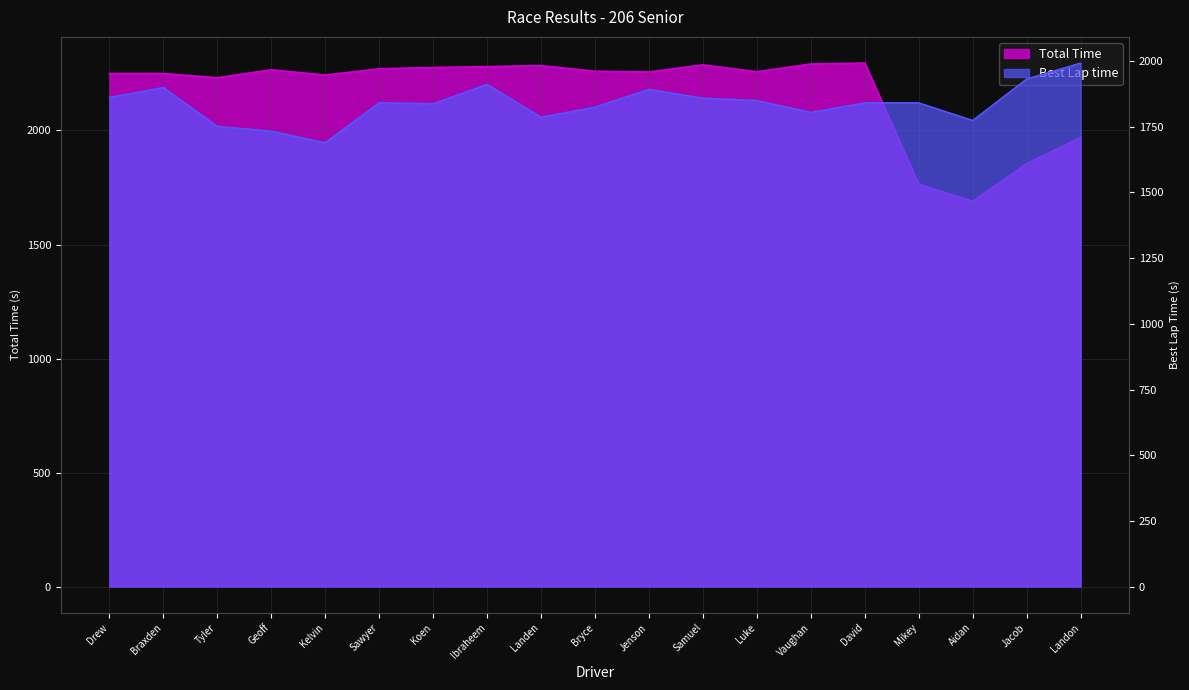

What is the approximate value of Total Time at Jenson?

2256.7